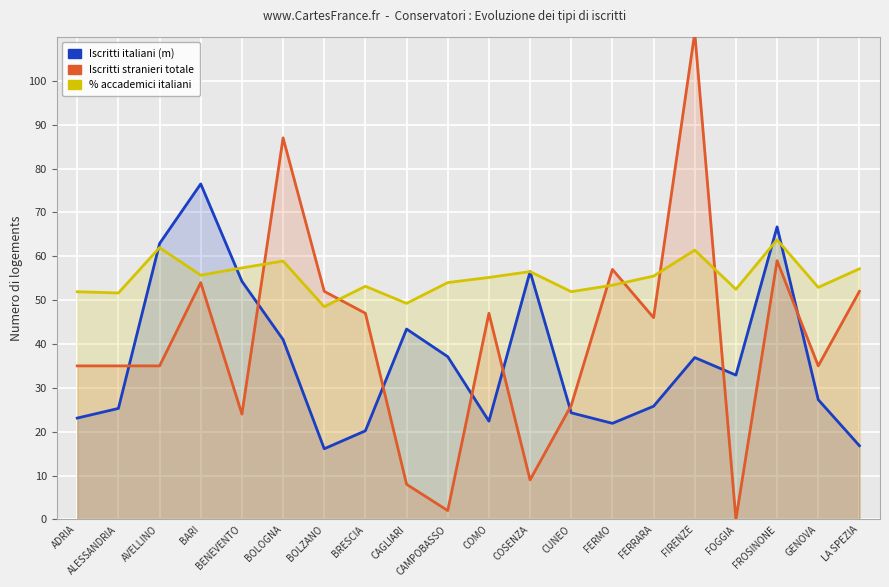

Is it true that % accademici italiani equals 18.3 at FOGGIA?

False